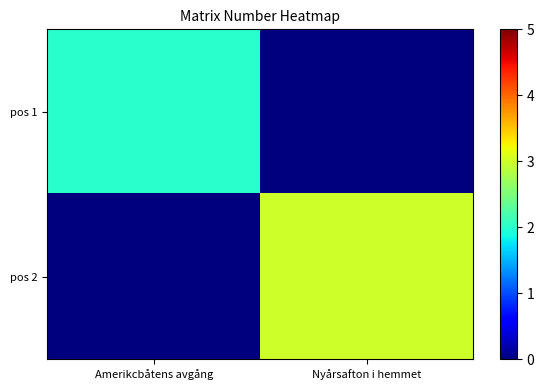

Which series has the largest range (max minus min)?

pos 2